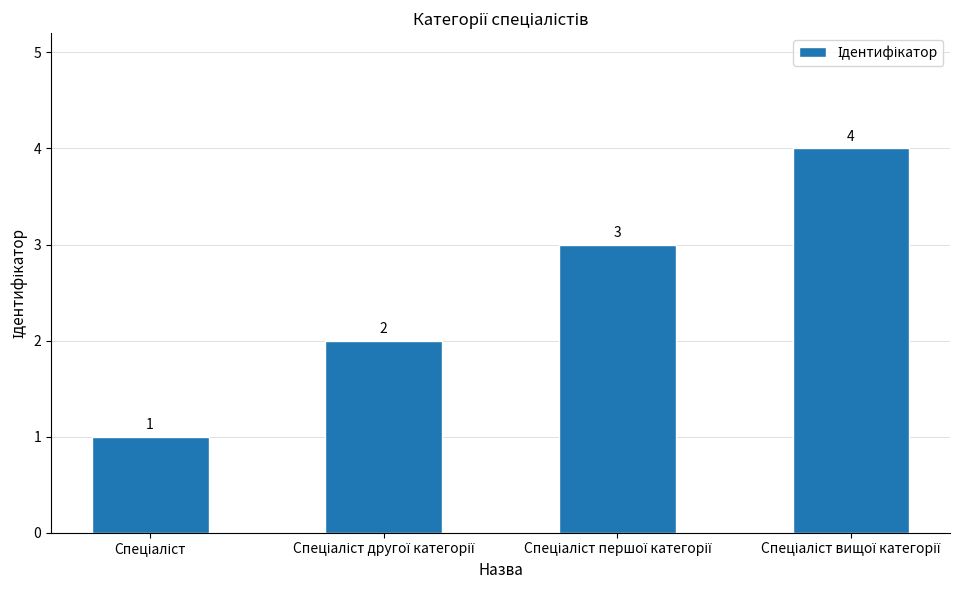

What is the difference between the maximum and minimum values?

3